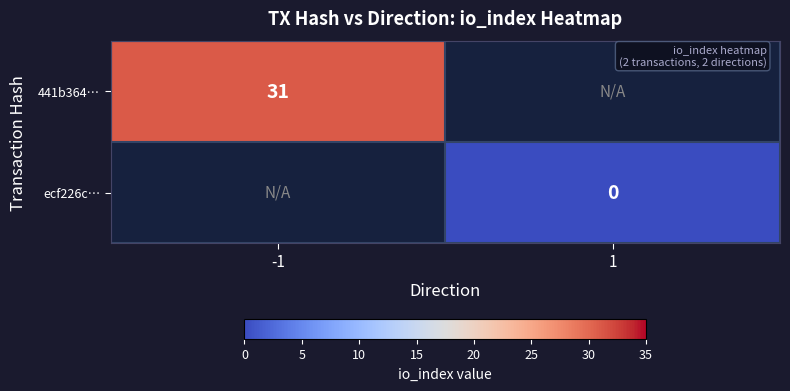

The 441b364… series shows 31 at -1. True or false?

True